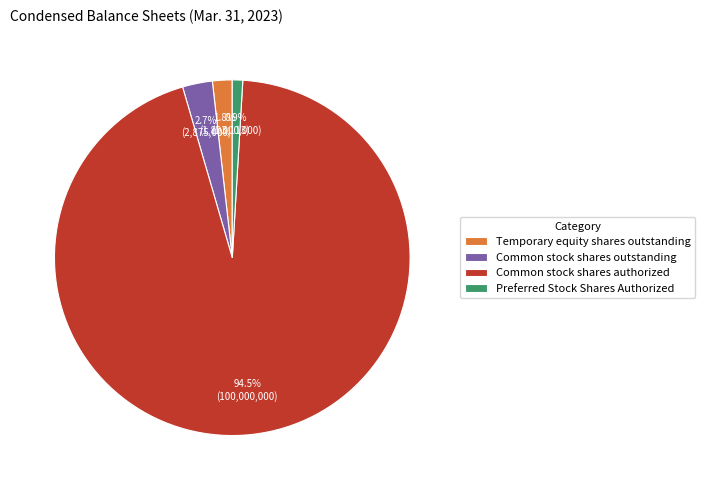

Which has a higher value, Temporary equity shares outstanding or Common stock shares authorized?

Common stock shares authorized